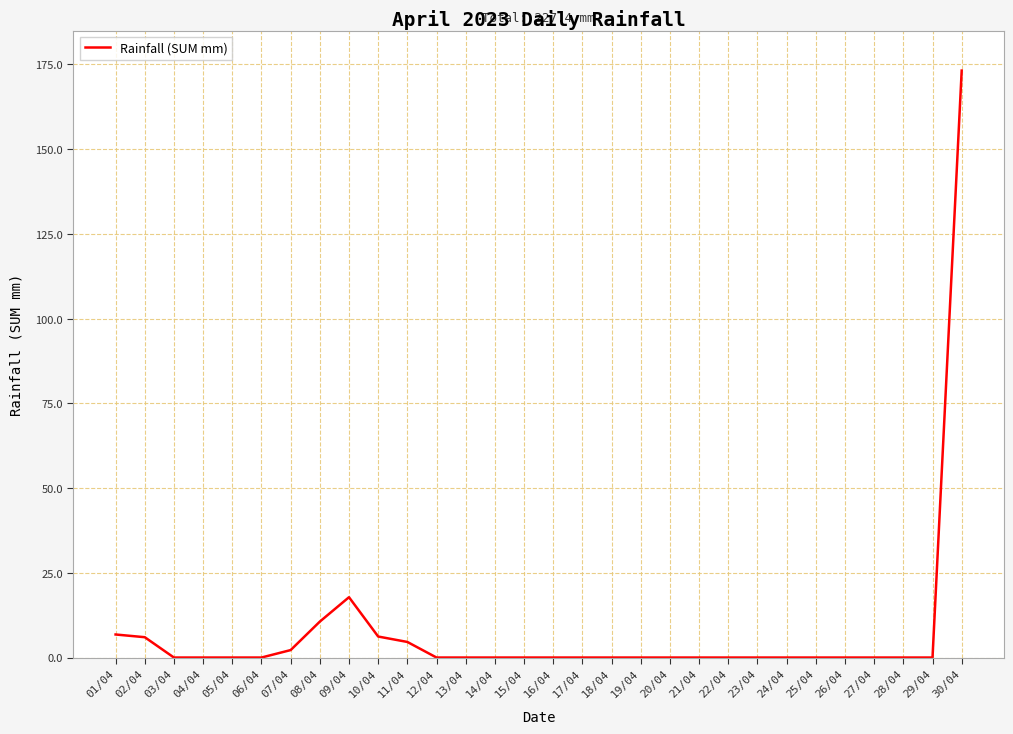

What is the difference between the second highest and minimum values?

17.8